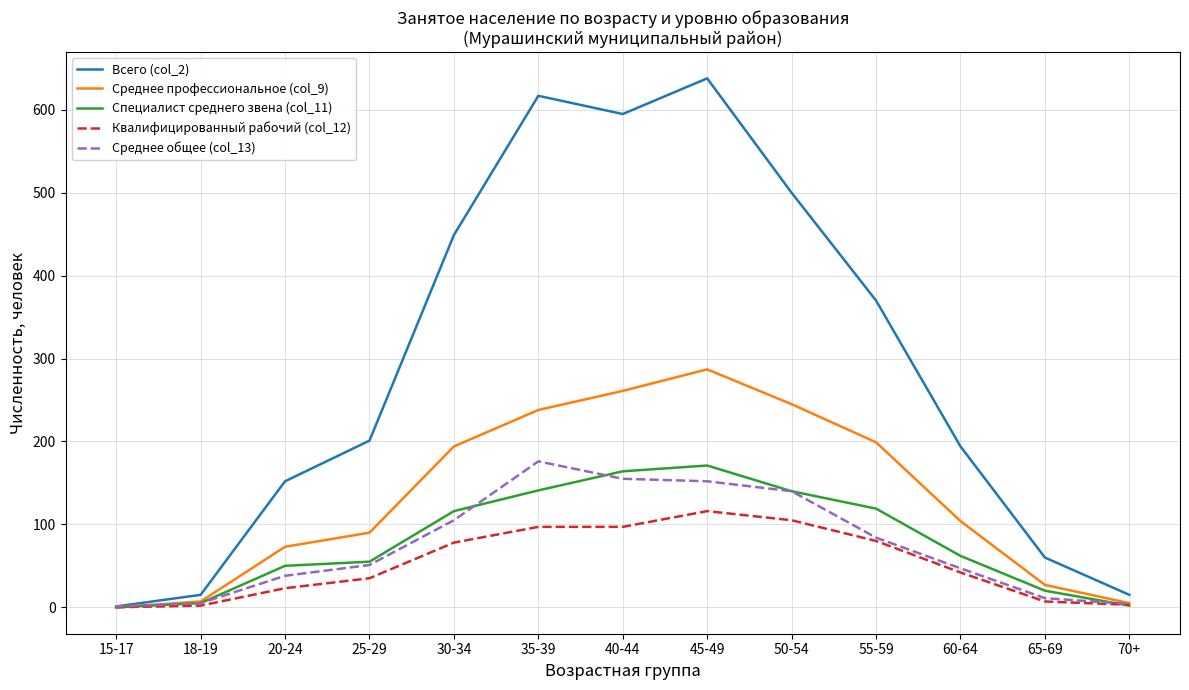

Is the value of Всего (col_2) at 40-44 greater than the value of Среднее общее (col_13) at 55-59?

Yes